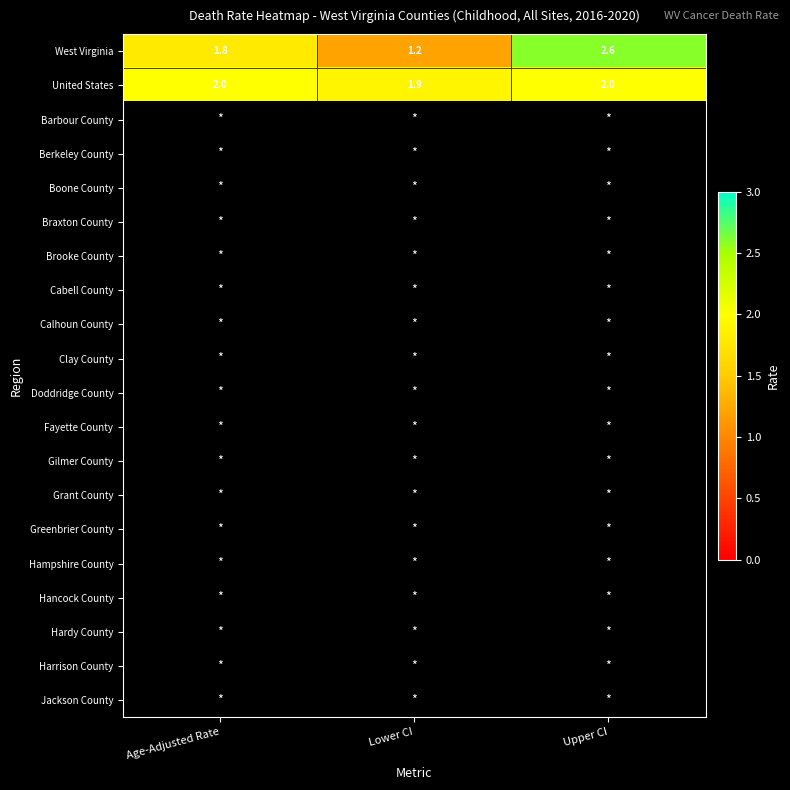

What value does the United States series have at Age-Adjusted Rate?

2.0